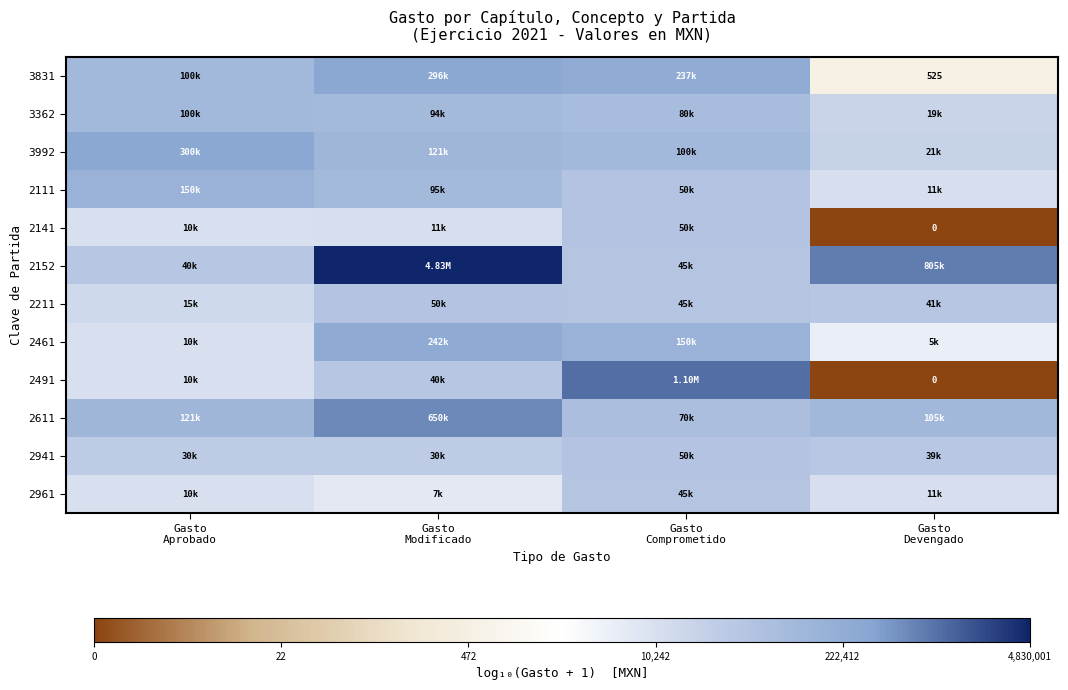

What is the difference between the second highest and second lowest values in the 3831 series?

0.4